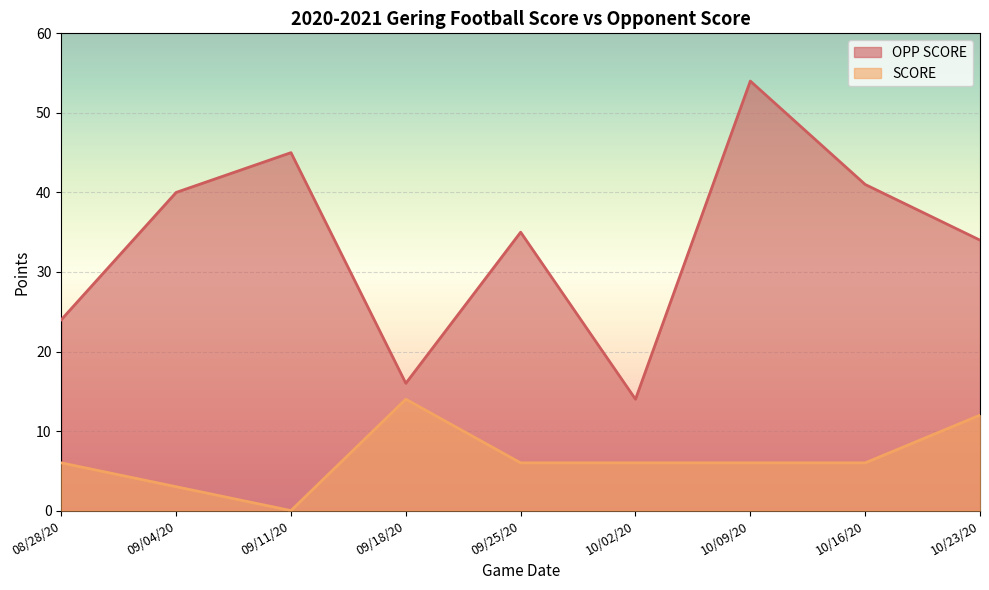

What is the spread (max minus min) of values at 09/04/20?

37